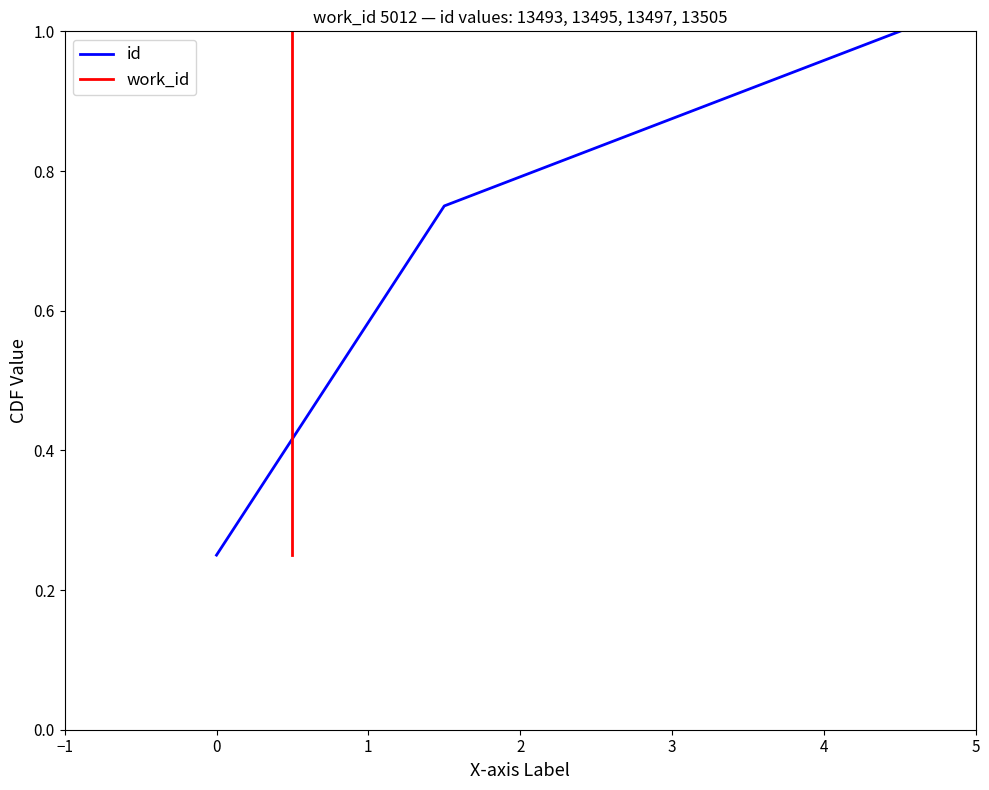

Which series has the largest range (max minus min)?

id